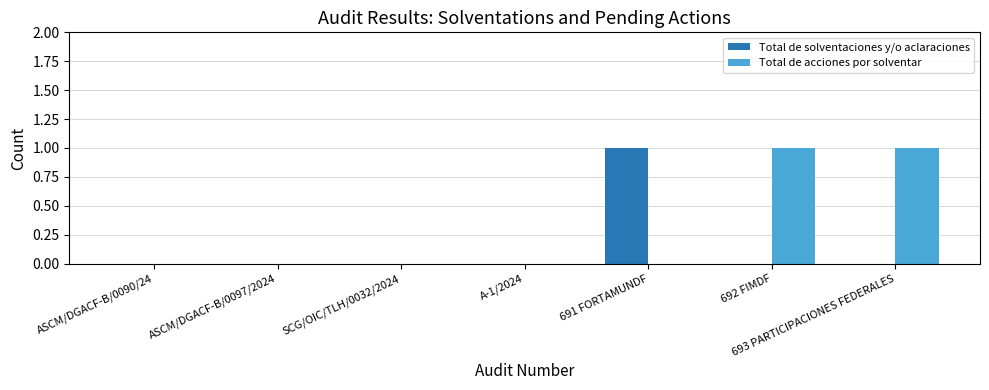

The value of Total de solventaciones y/o aclaraciones at A-1/2024 is 1. True or false?

False